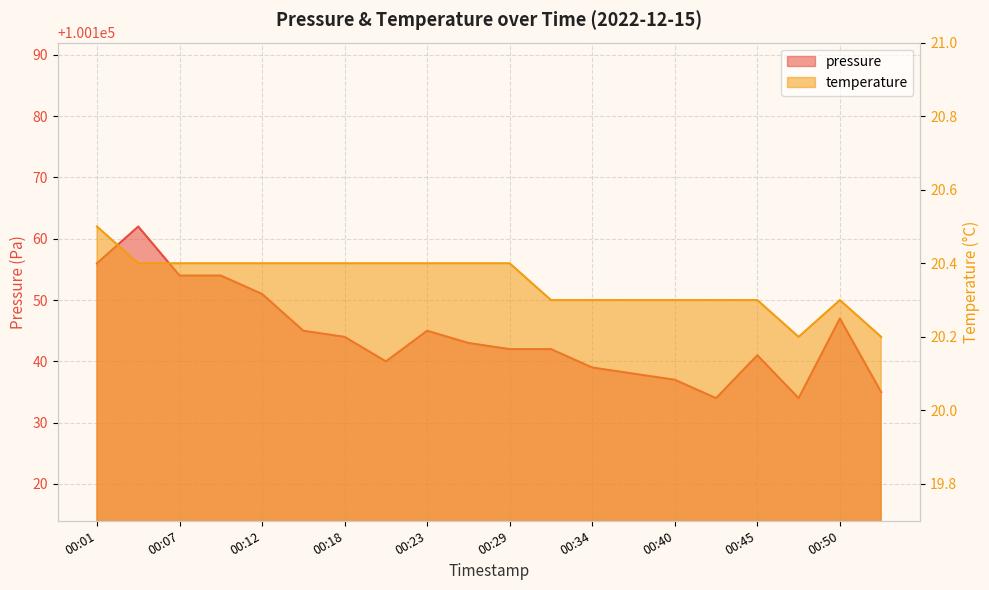

Between 00:04 and 00:01, which is larger?

00:04